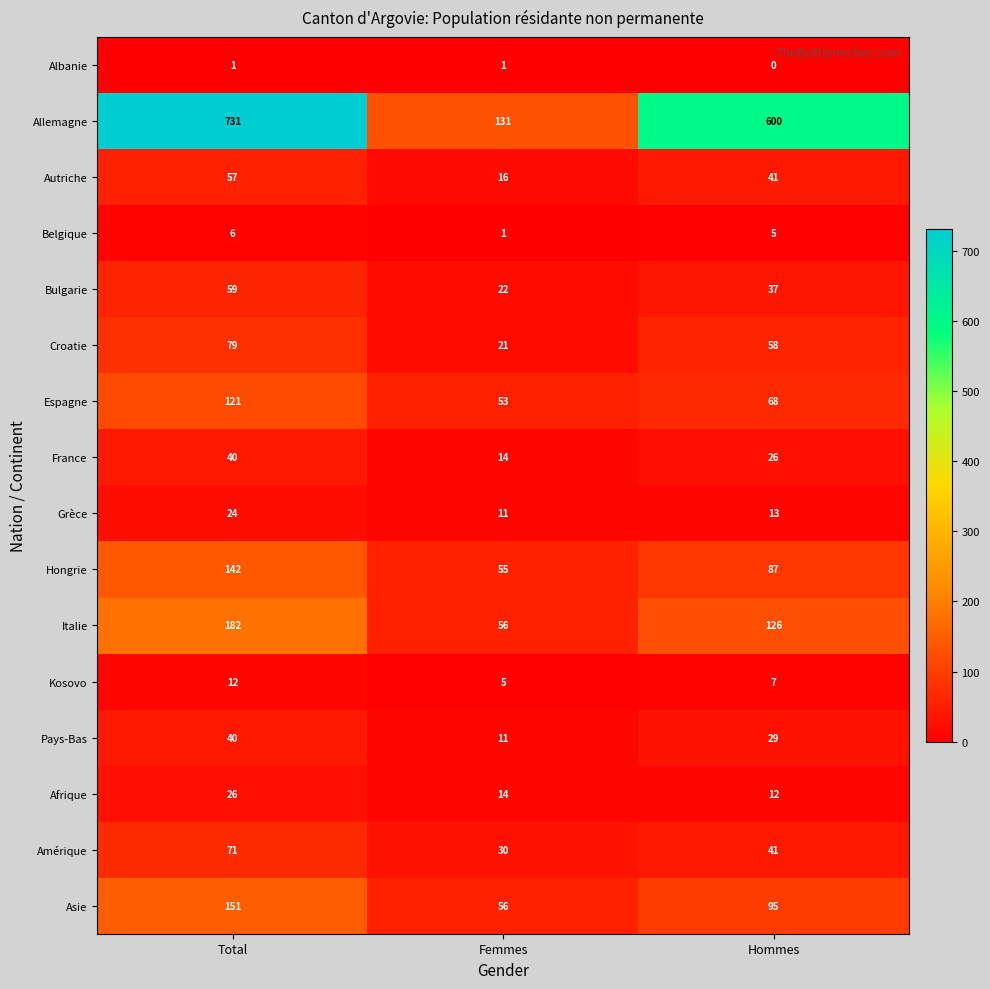

Count the Pays-Bas values in the range 11 to 40.

3